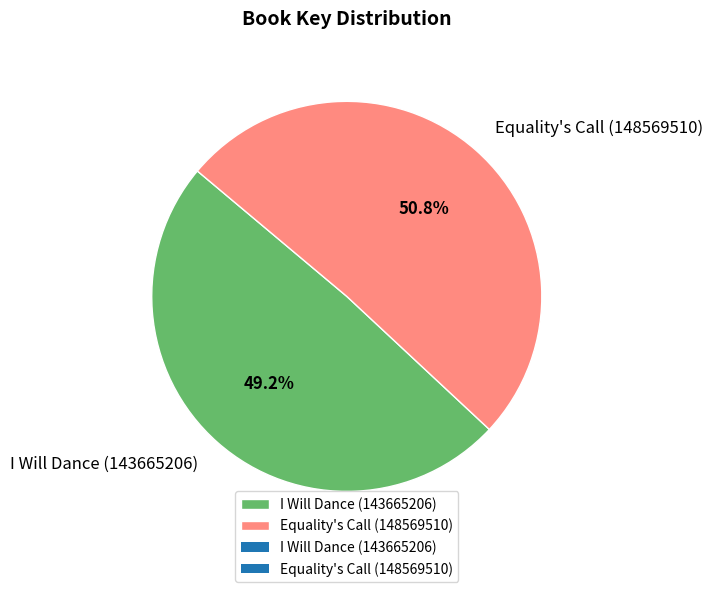

Do I Will Dance (143665206) and Equality's Call (148569510) together represent more than half of the pie?

Yes